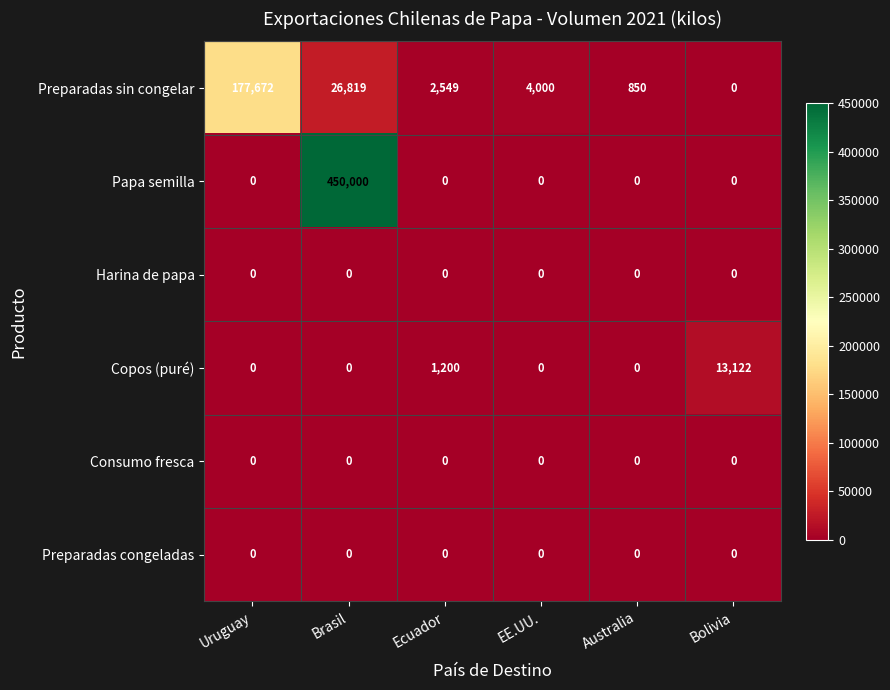

The value of Consumo fresca at Ecuador is 0. True or false?

True